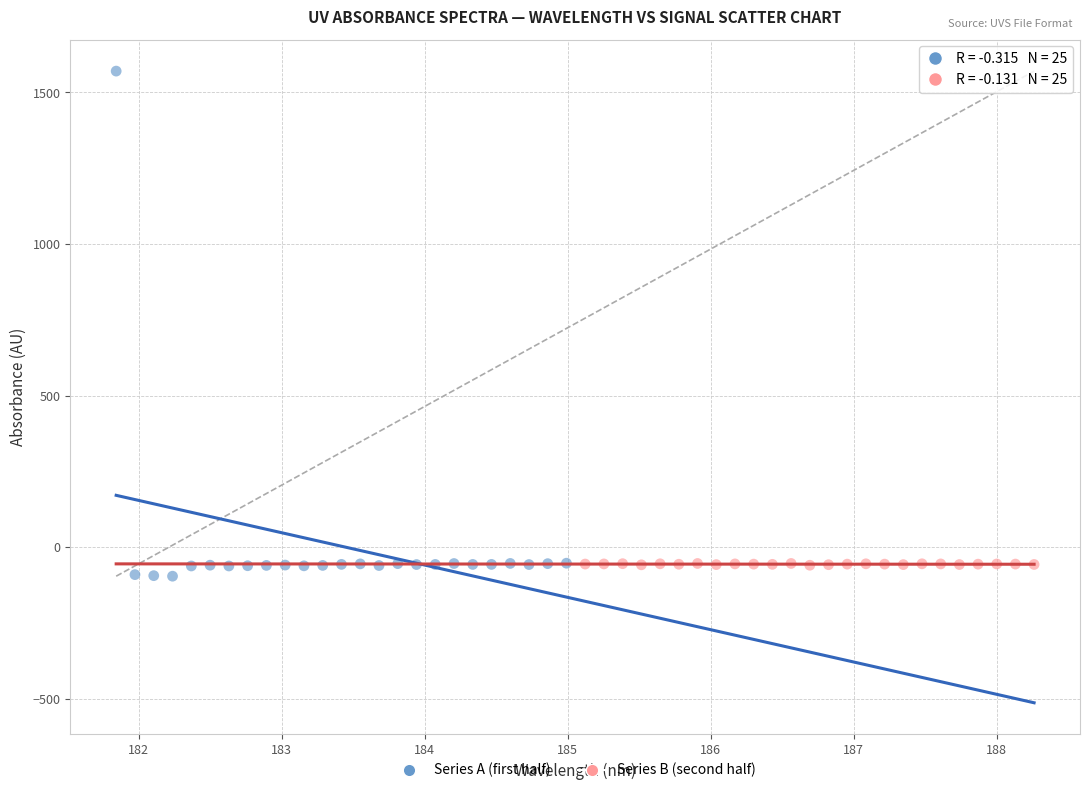

Which series has the widest spread of Y values?

Series A (first half)